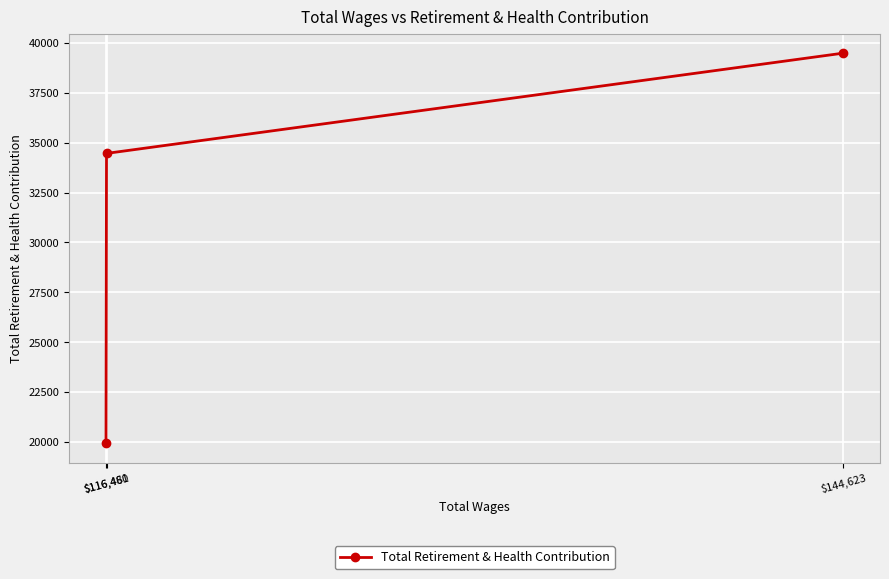

Approximately how many times larger is the value at $116,480 compared to $116,461?

1.7